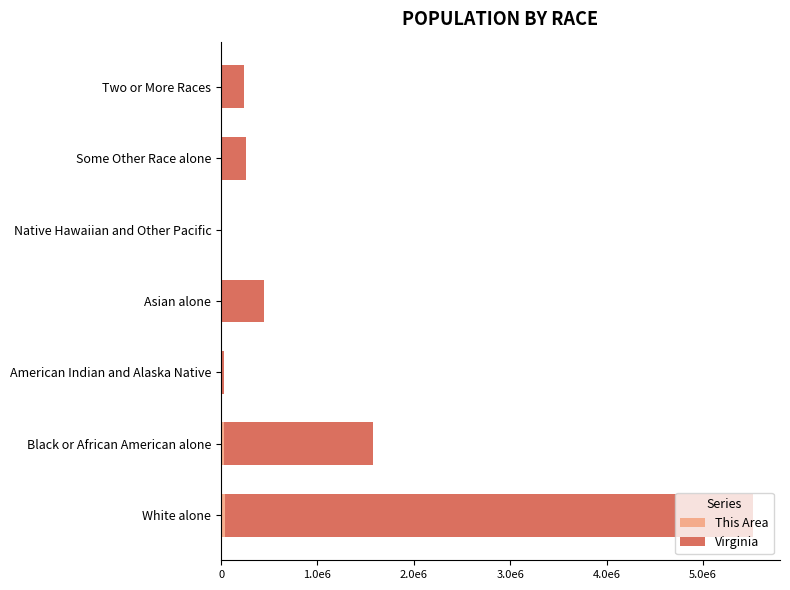

List the series in order of their peak value, highest first.

Virginia, This Area